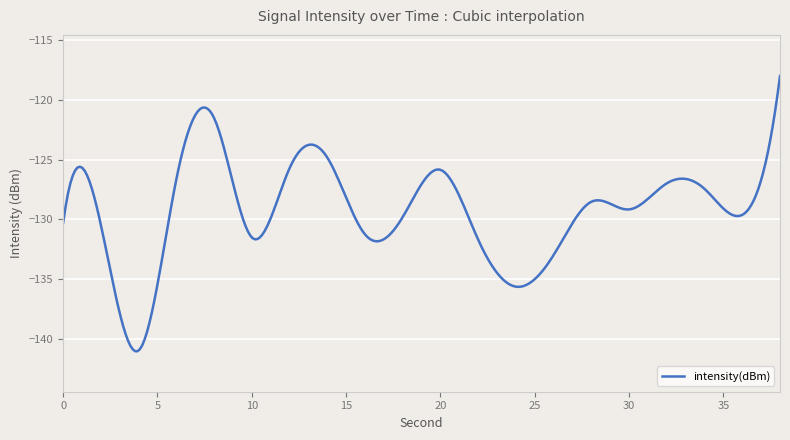

True or false: the data has more than 2 interior local peaks.

True